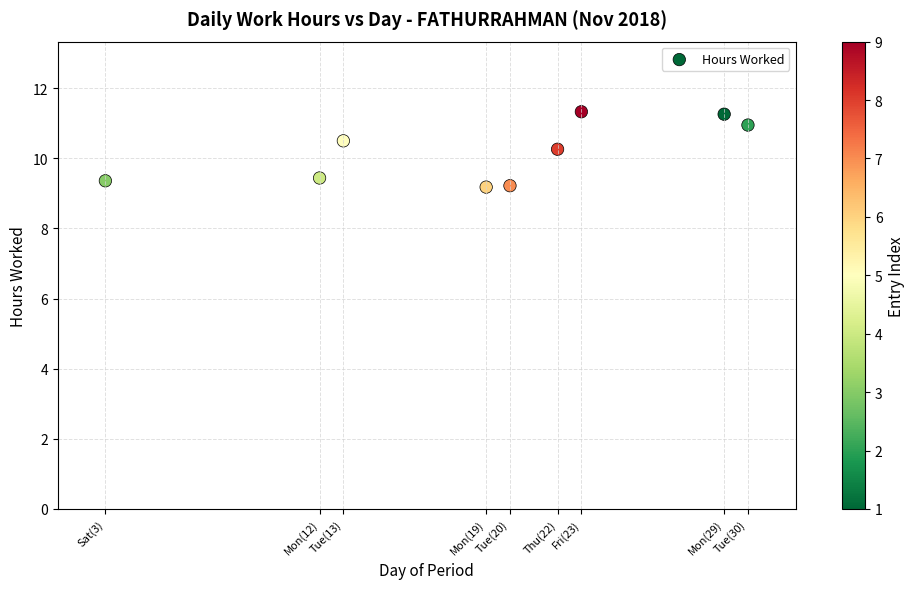

What Y value in the scatter plot is closest to 10?

10.3